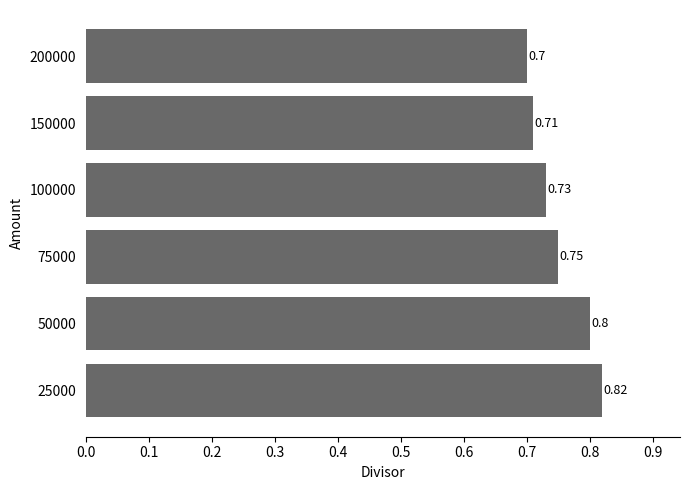

Between 100000 and 75000, which is larger?

75000